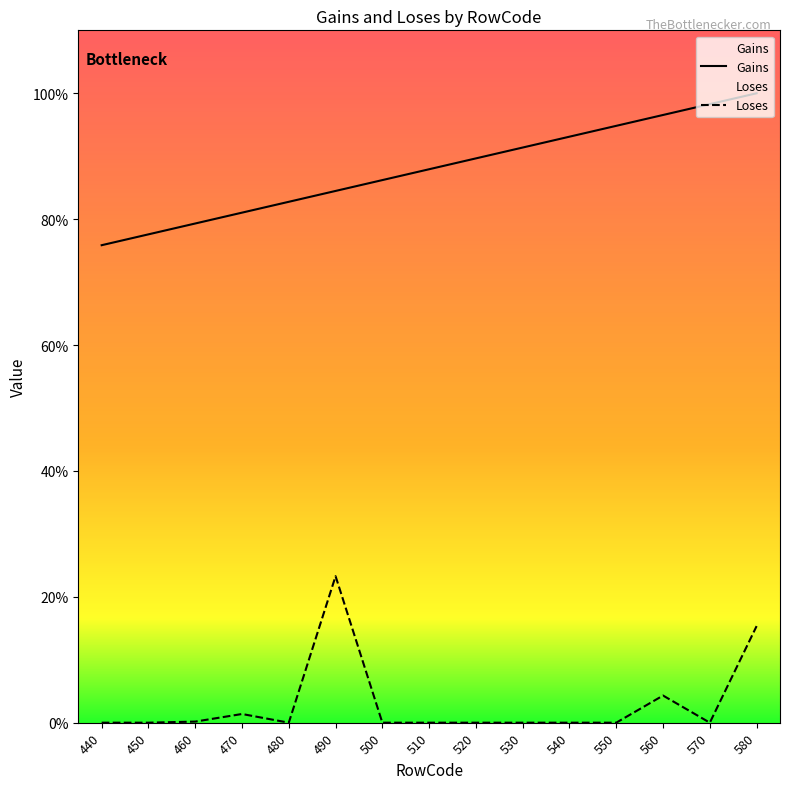

At which category does the chart reach its minimum across all series?

440